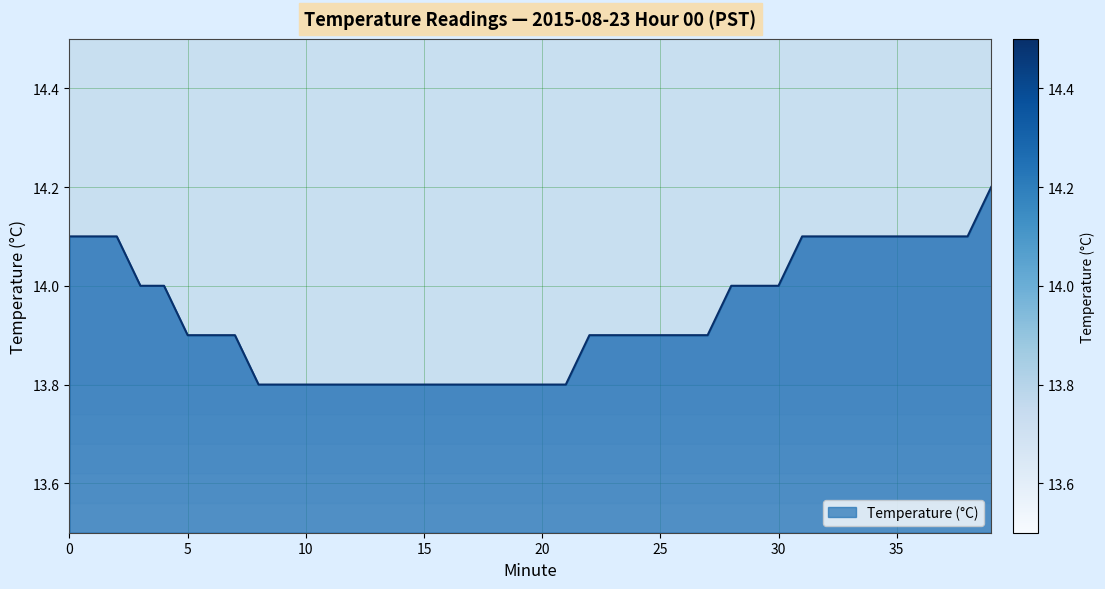

What is the greatest value displayed?

14.2